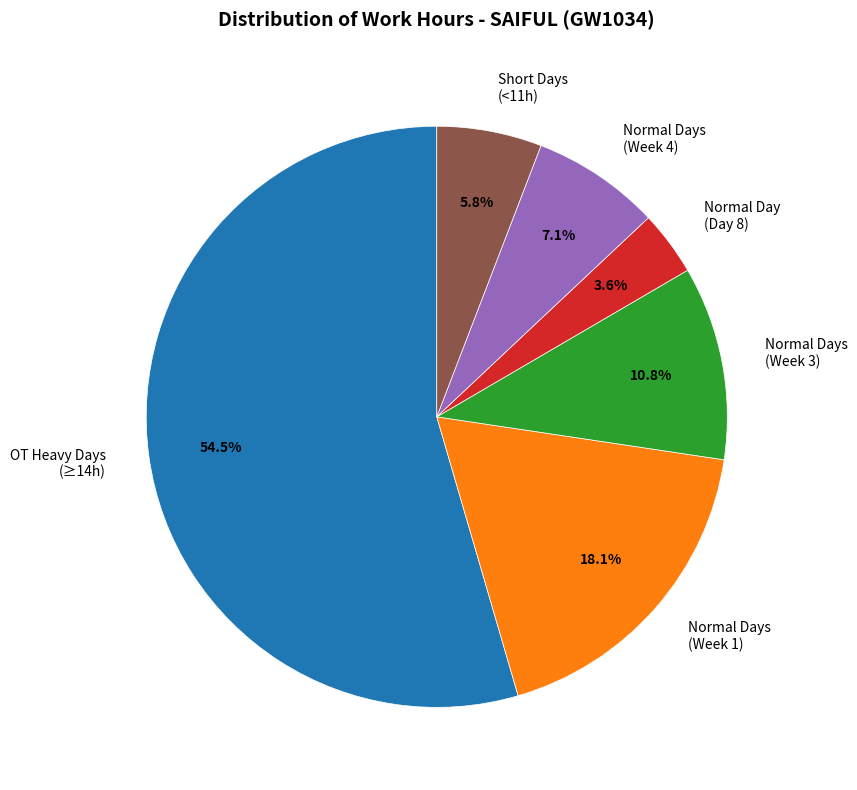

Is the sum of OT Heavy Days (≥14h) and Normal Days (Week 3) greater than half?

Yes